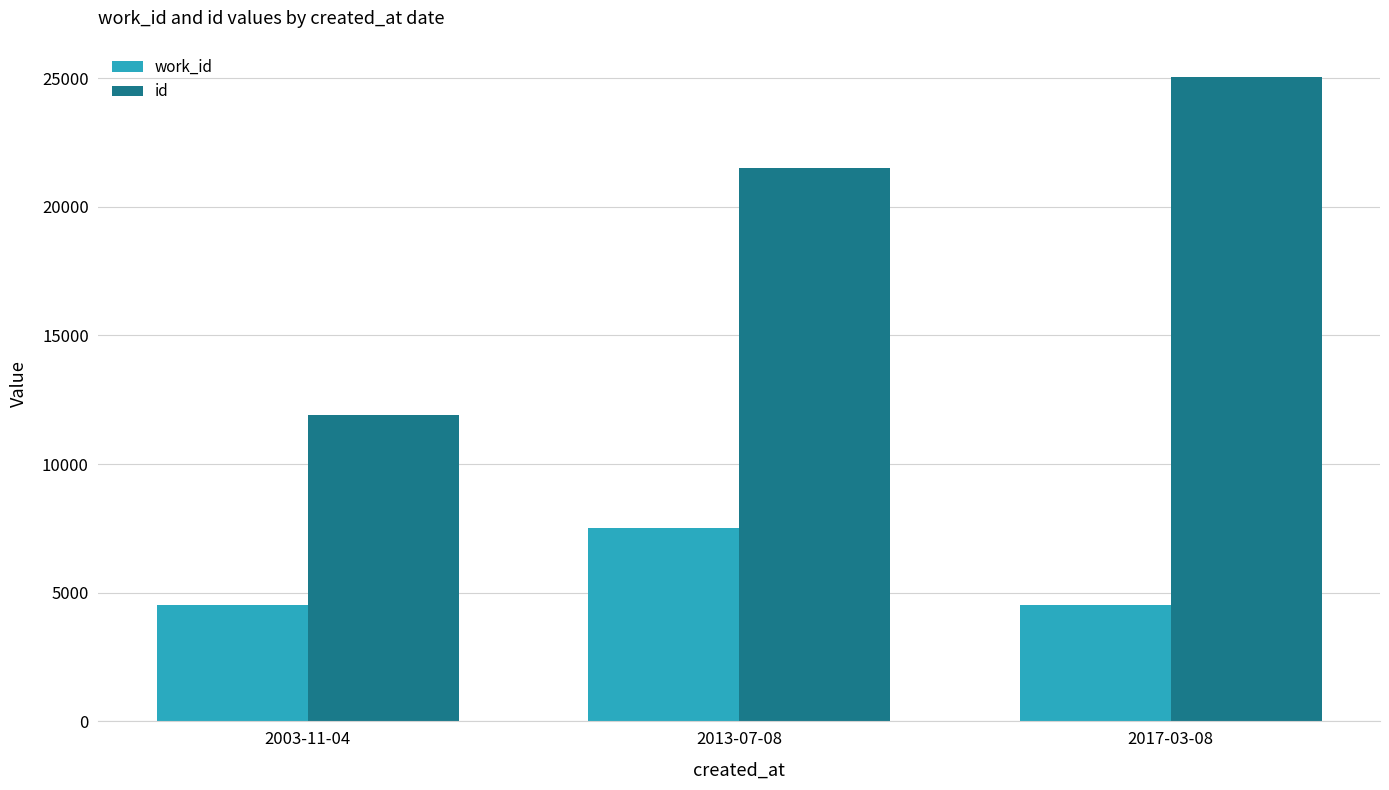

At which category does the chart reach its peak across all series?

2017-03-08